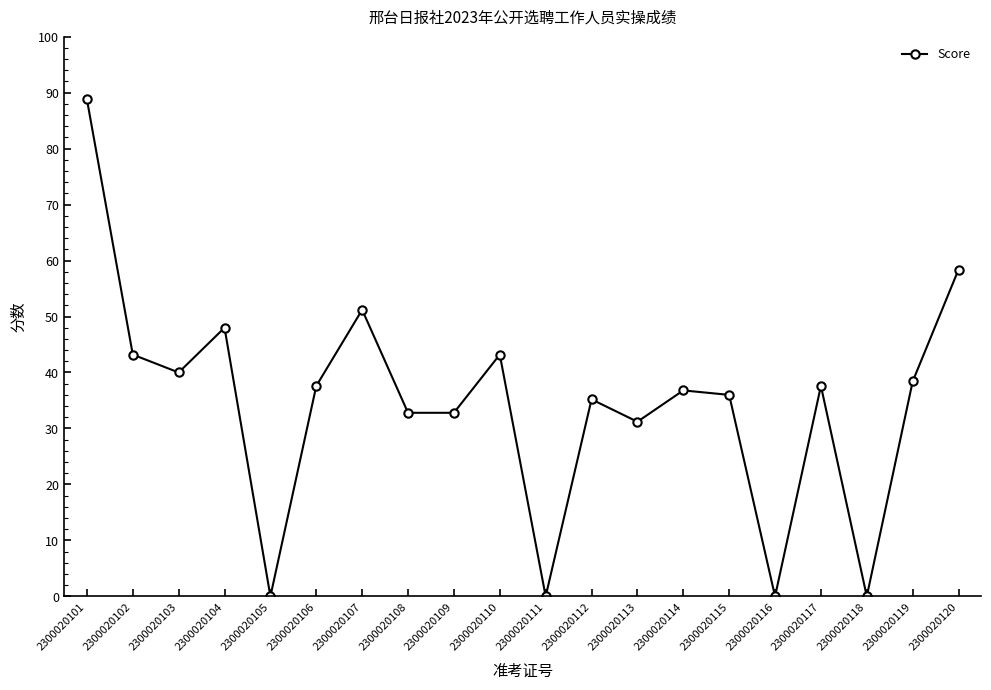

What is the greatest value displayed?

88.8